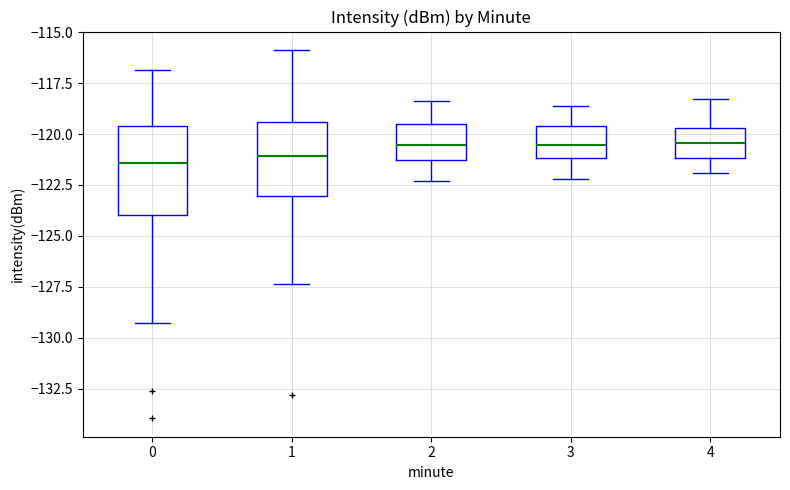

Where does the upper whisker of the box at x = 0 end on the y-axis? The values are not printed on the chart, so give them approximately, as read against the axis.

-117.0